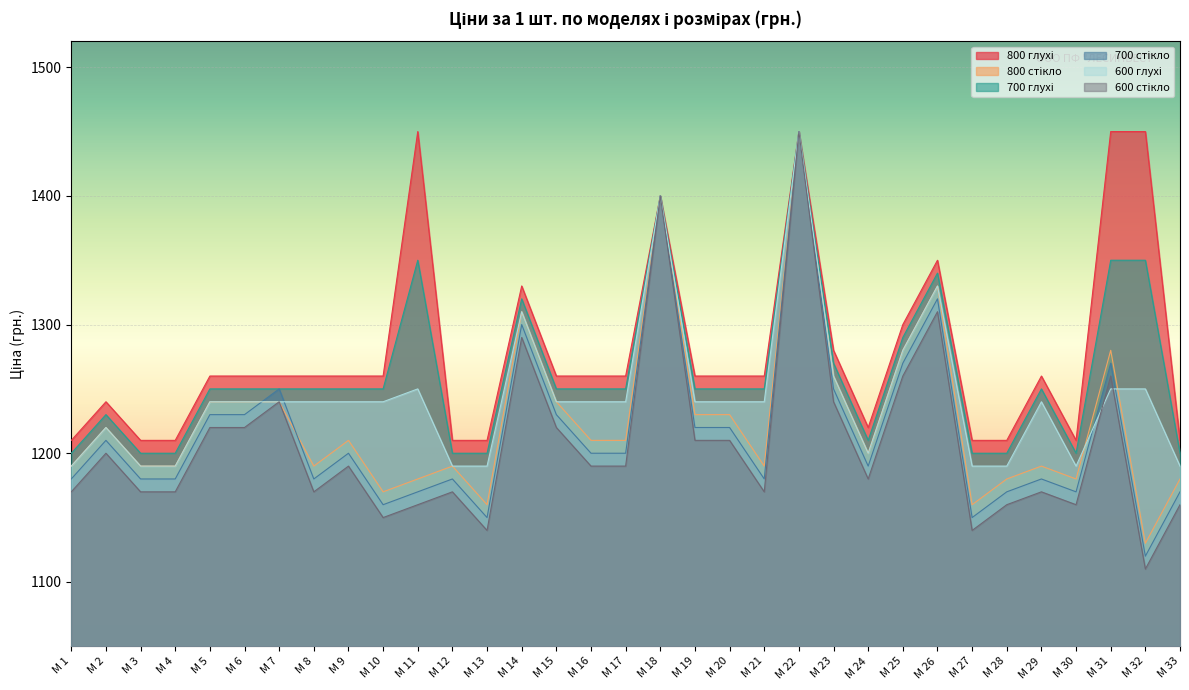

What is the difference between the second highest and second lowest values in the 700 стікло series?

250